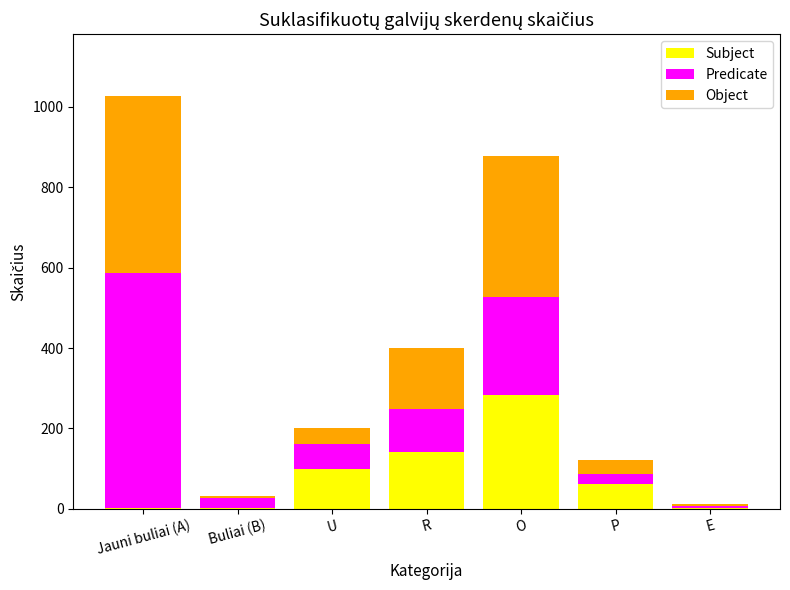

Are the bars grouped side by side (vs. stacked)?

No